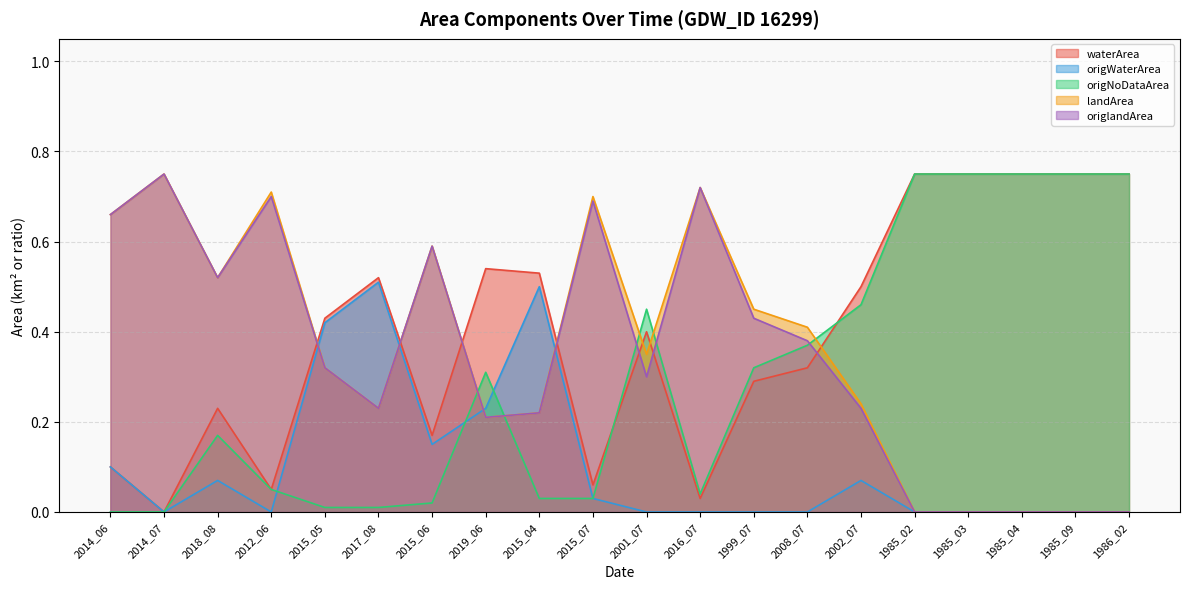

What is the label of the 18th point from the right?

2018_08